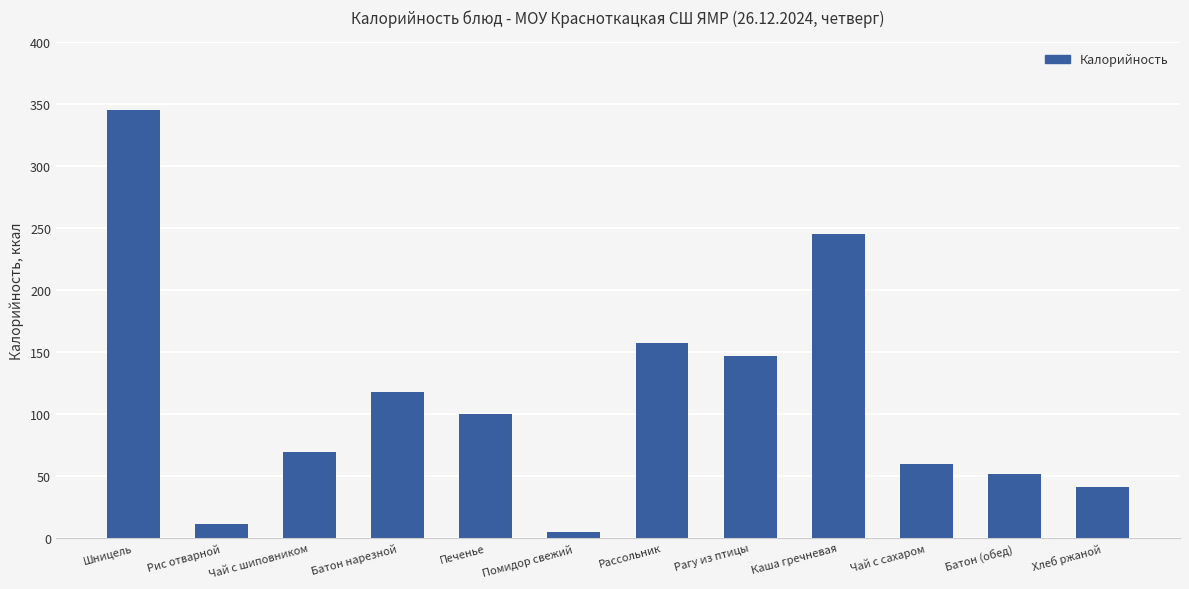

What is the sum of all values?

1350